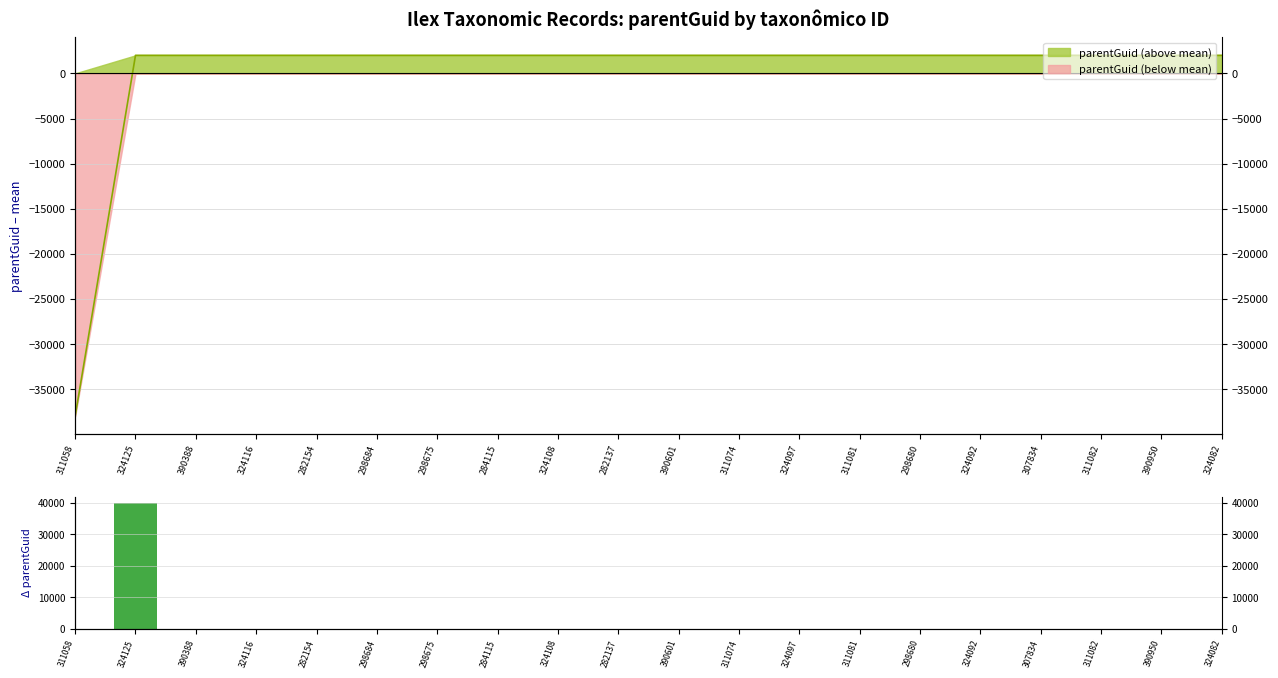

How many values are above zero?

1